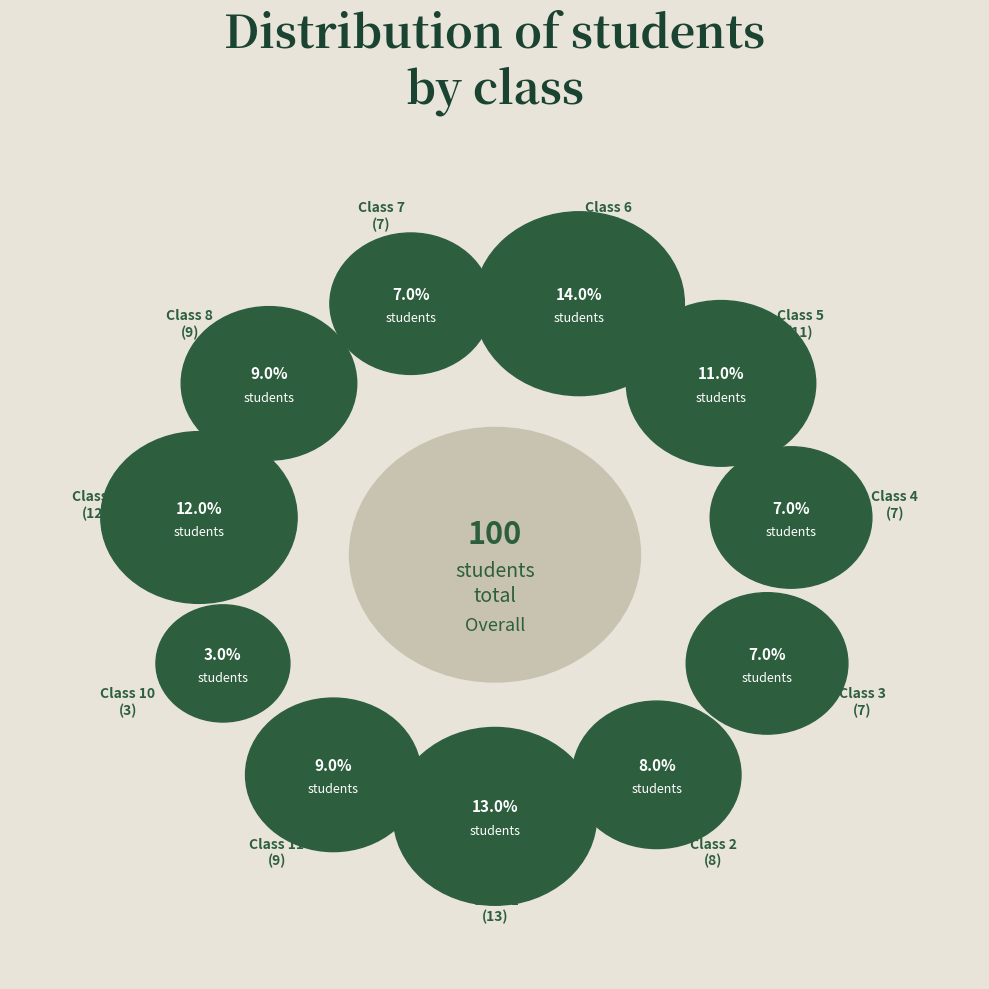

How many slices are in this pie chart?

11